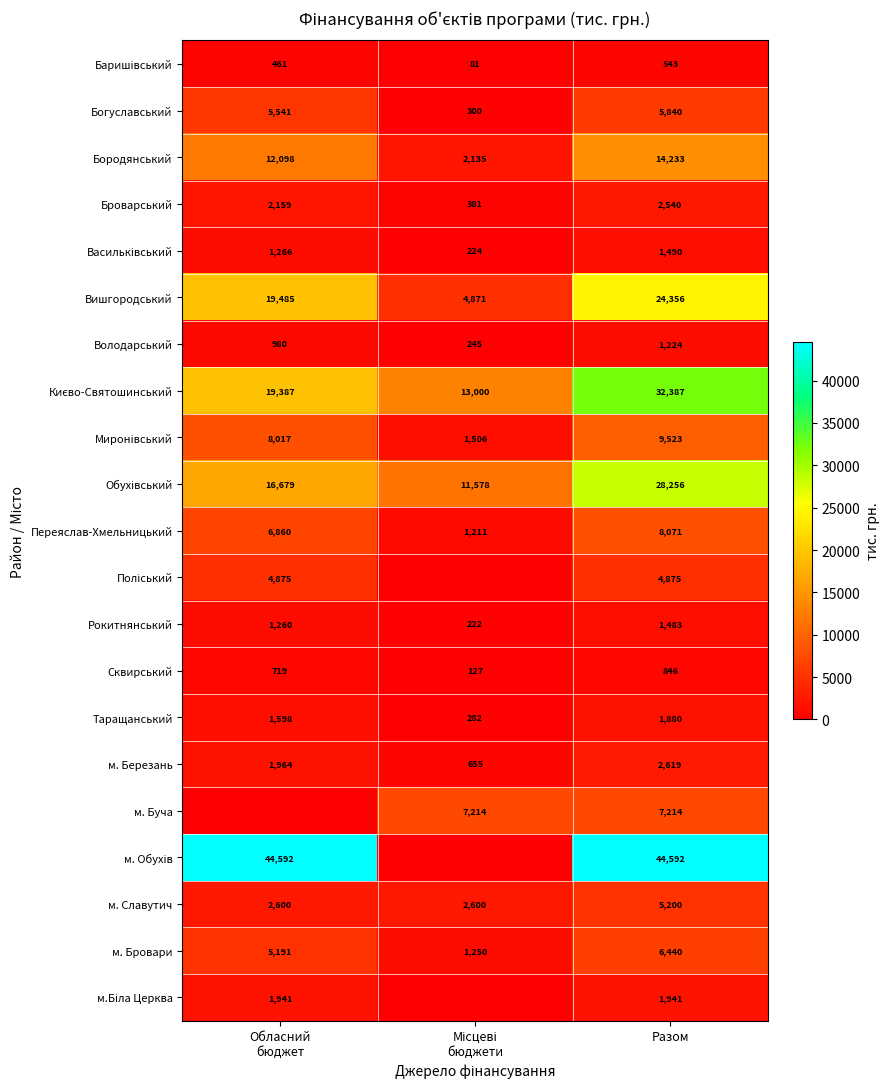

Which category has the lowest value across all series?

Місцеві
бюджети